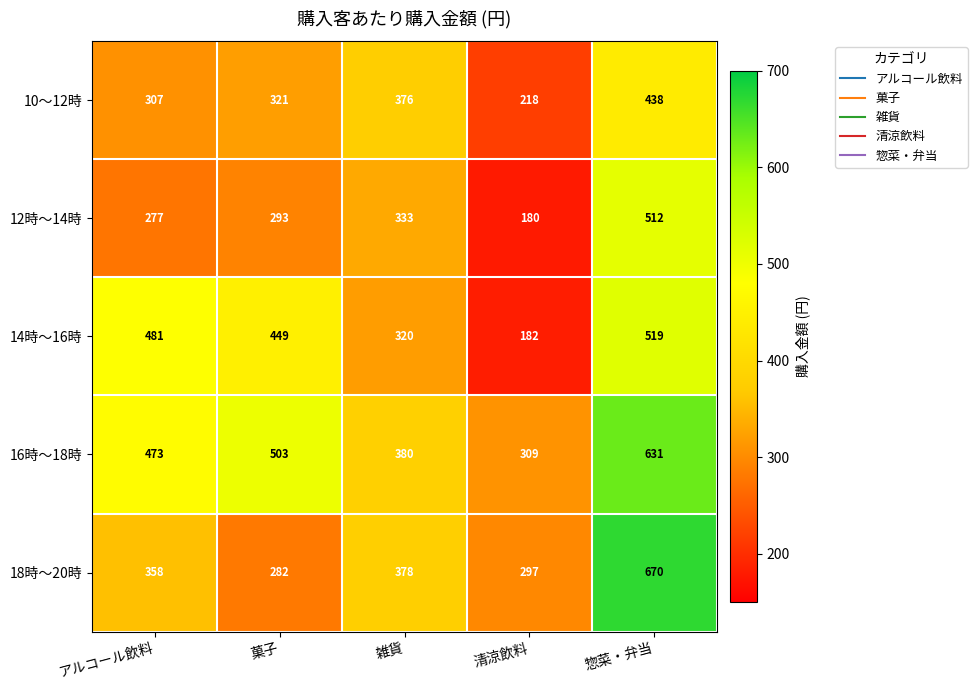

What is the sum of the 16時～18時 values at 惣菜・弁当 and アルコール飲料?

1104